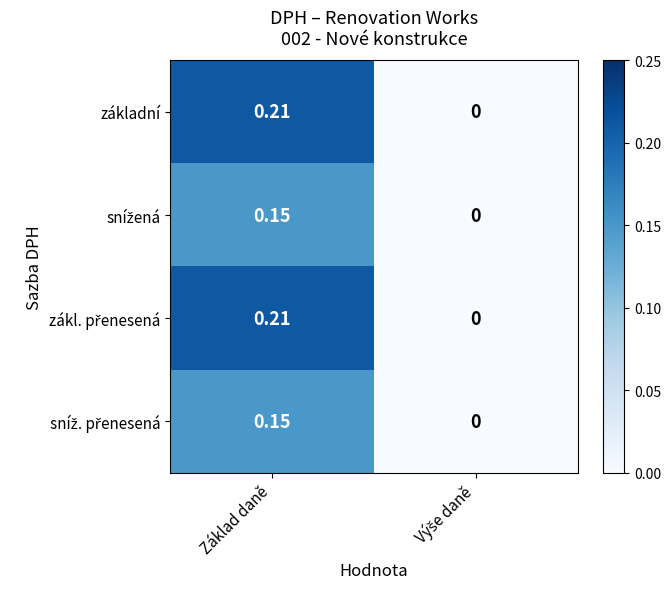

At which category is the sum across all series the highest?

Základ daně